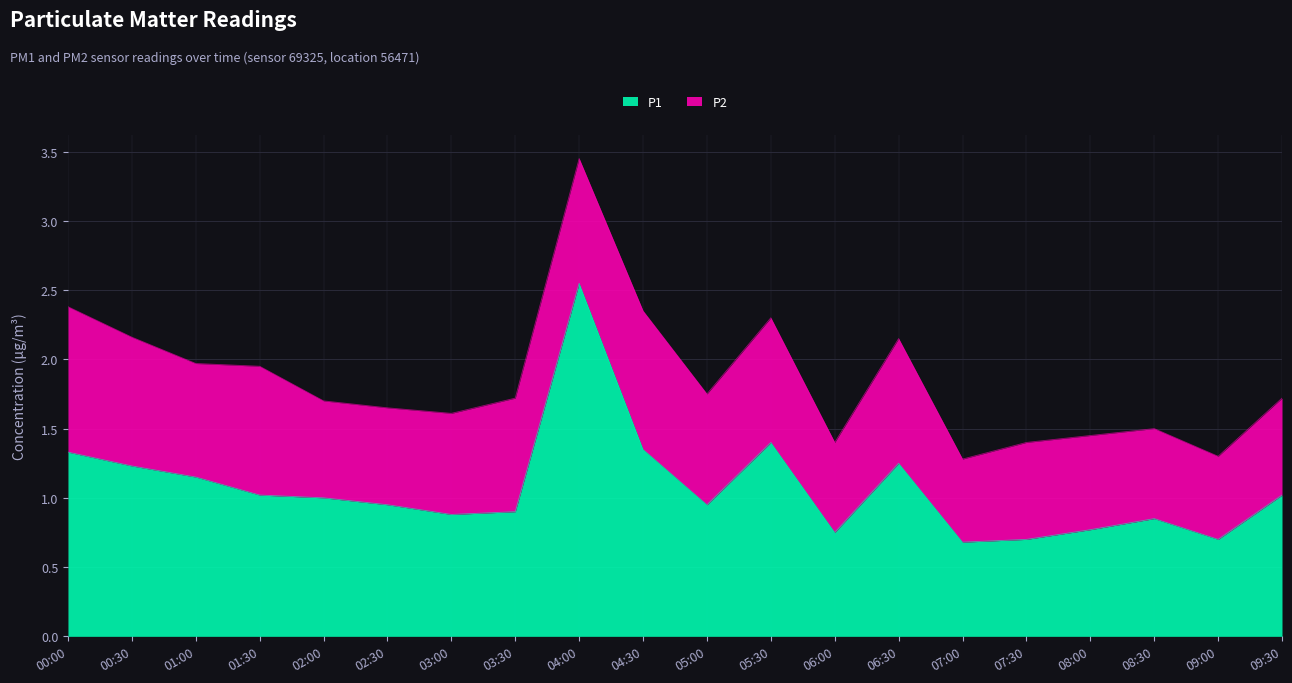

What is the average value?

1.1